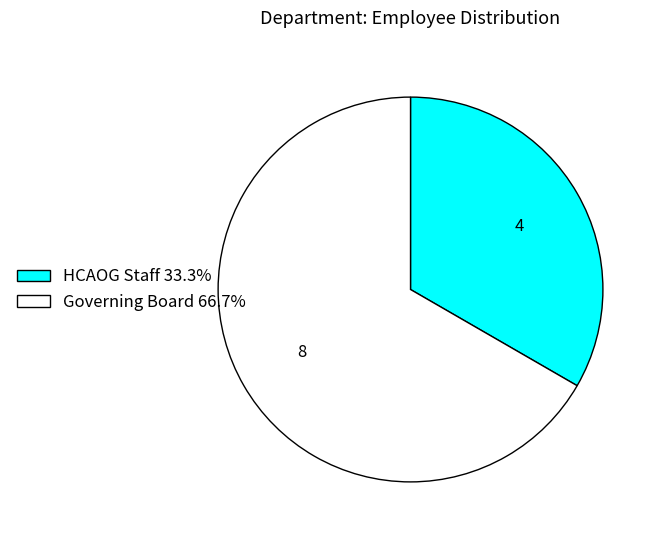

Combined, do HCAOG Staff 33.3% and Governing Board 66.7% account for over 50%?

Yes